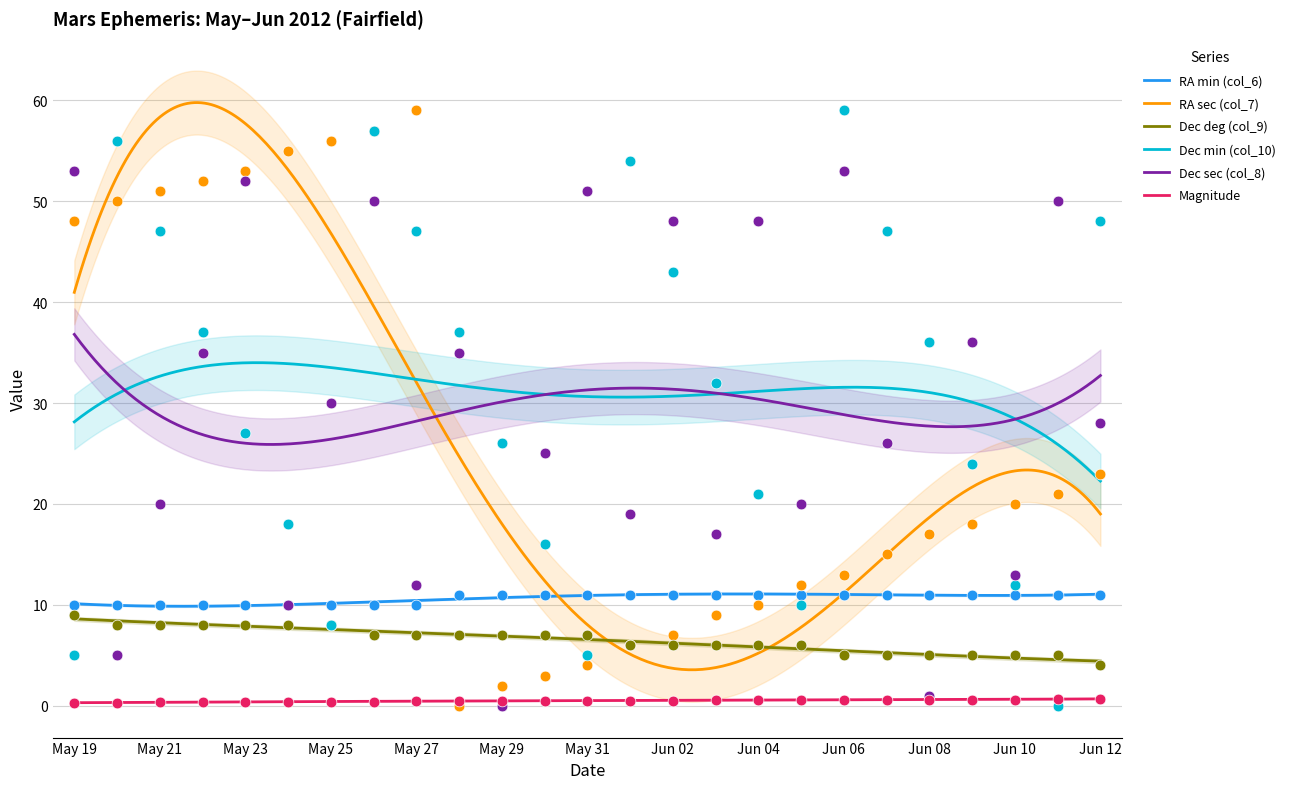

At which category is the sum across all series the highest?

May 26